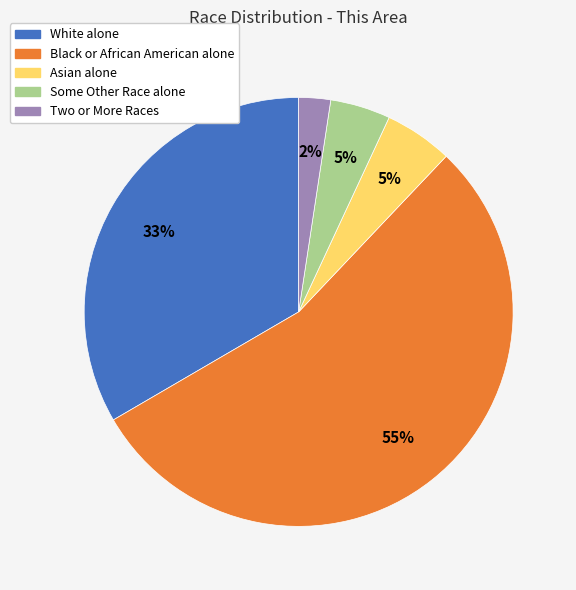

Between Two or More Races and White alone, which is larger?

White alone